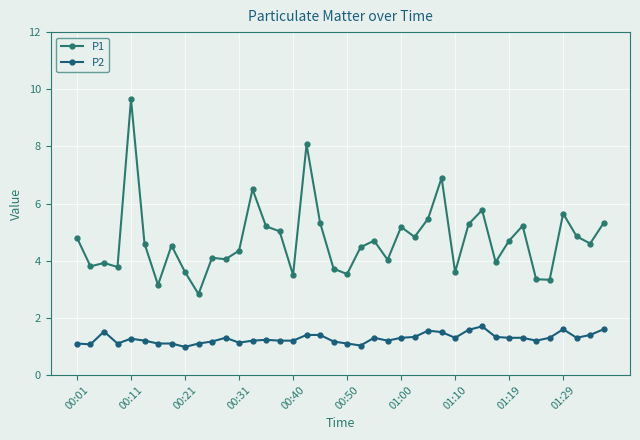

What is the difference between the second highest and minimum values in the P1 series?

5.2